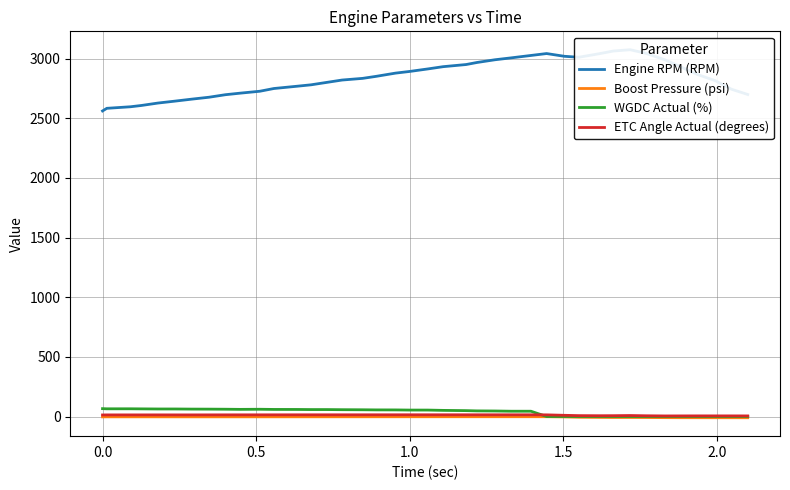

Reading left to right, what are all the values shown in this chart?

Engine RPM (RPM): 2561.0	2583.0	2596.0	2607.0	2627.0	2643.0	2660.0	2676.0	2697.0	2710.0	2726.0	2749.0	2768.0	2780.0	2801.0	2820.0	2834.0	2851.0	2878.0	2892.0	2913.0	2932.0	2950.0	2967.0	2990.0	3006.0	3026.0	3042.0	3019.0	3011.0	3040.0	3063.0	3074.0	3045.0	2989.0	2936.0	2866.0	2814.0	2743.0	2699.0
Boost Pressure (psi): -3.2	-2.9	-2.8	-2.7	-2.8	-2.8	-2.9	-2.9	-2.8	-2.8	-2.7	-2.7	-2.6	-2.5	-2.5	-2.4	-2.4	-2.3	-2.2	-2.1	-2.1	-2.0	-2.0	-2.0	-1.9	-1.9	-1.9	-1.9	-3.6	-6.3	-7.5	-8.3	-8.1	-8.6	-9.6	-10.1	-10.2	-10.4	-10.4	-10.5
WGDC Actual (%): 65.8	64.5	64.6	63.9	63.0	63.0	62.0	61.7	61.0	59.8	60.7	59.3	59.0	58.1	58.1	57.1	56.3	55.4	55.1	53.9	53.8	51.3	49.2	47.0	46.2	44.2	44.2	0.0	0.0	0.0	0.0	0.0	0.0	0.0	0.0	0.0	0.0	0.0	0.0	0.0
ETC Angle Actual (degrees): 12.9	13.4	13.4	13.4	13.5	13.5	13.5	13.6	13.8	13.8	13.9	14.0	14.1	14.2	14.2	14.2	14.2	14.3	14.3	14.4	14.4	14.4	14.4	14.4	14.3	14.3	14.3	13.8	10.0	7.3	6.5	6.9	8.2	6.2	4.7	5.0	5.2	5.2	5.1	5.0